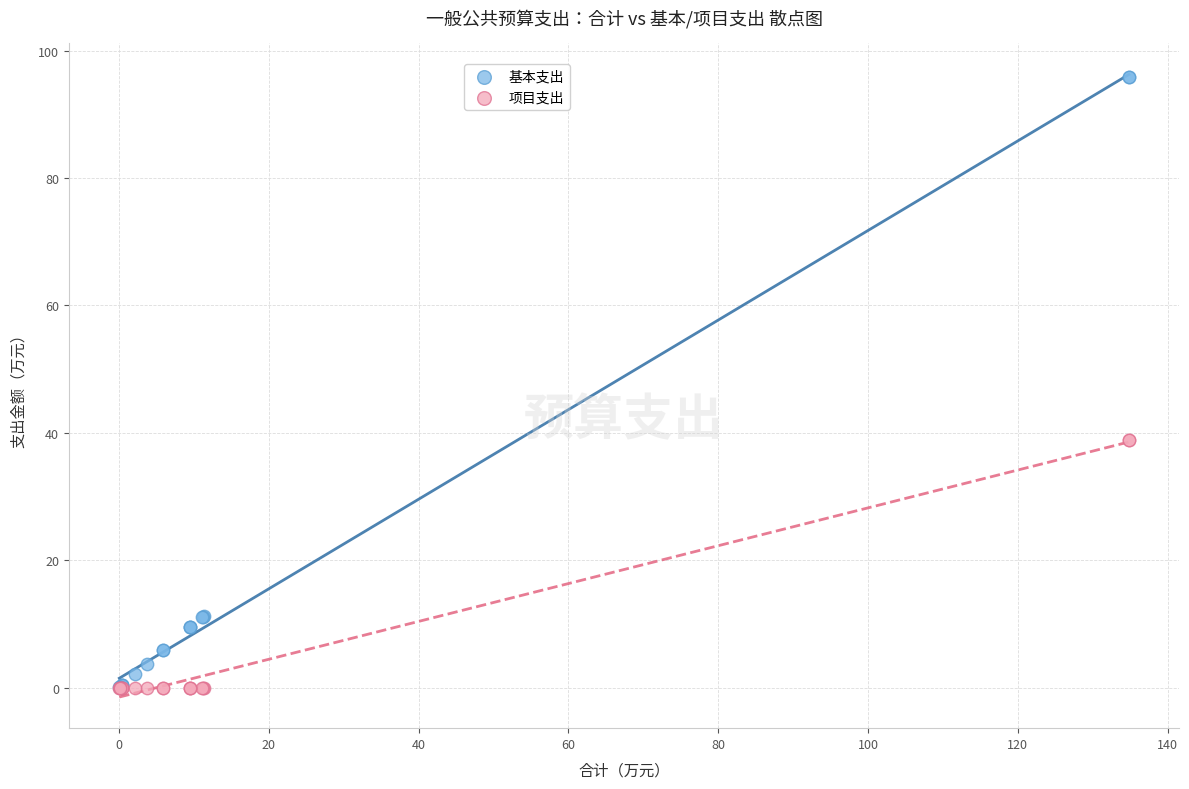

What are all the series names shown in the legend?

基本支出, 项目支出